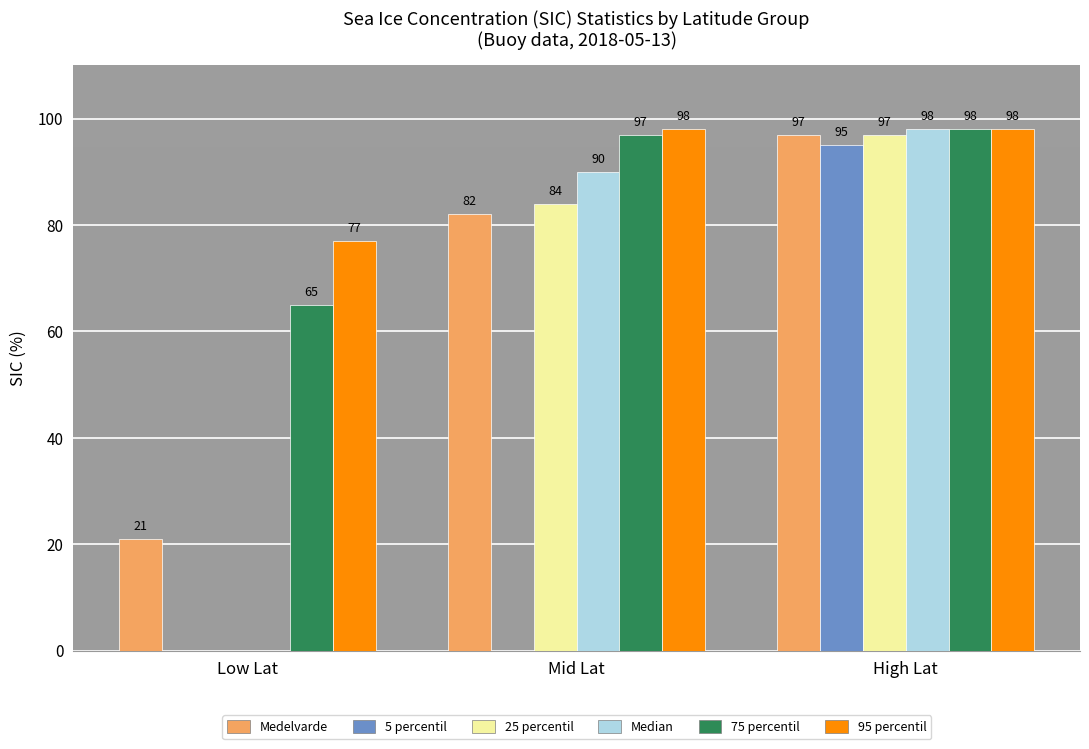

Reading left to right, list all the values displayed in this chart.

Medelvarde: Low Lat=21	Mid Lat=82	High Lat=97
5 percentil: Low Lat=0	Mid Lat=0	High Lat=95
25 percentil: Low Lat=0	Mid Lat=84	High Lat=97
Median: Low Lat=0	Mid Lat=90	High Lat=98
75 percentil: Low Lat=65	Mid Lat=97	High Lat=98
95 percentil: Low Lat=77	Mid Lat=98	High Lat=98